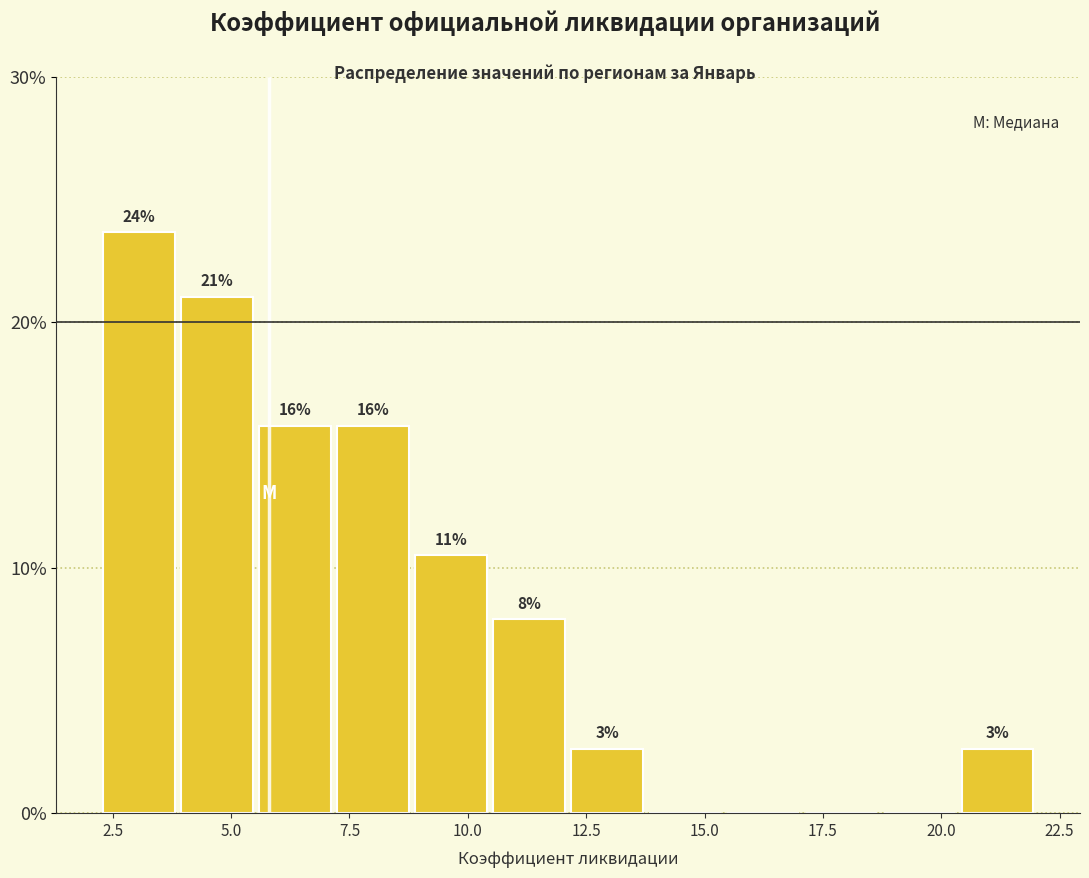

Read against the x-axis, roughly where is the centre of the tallest bar?

3.0